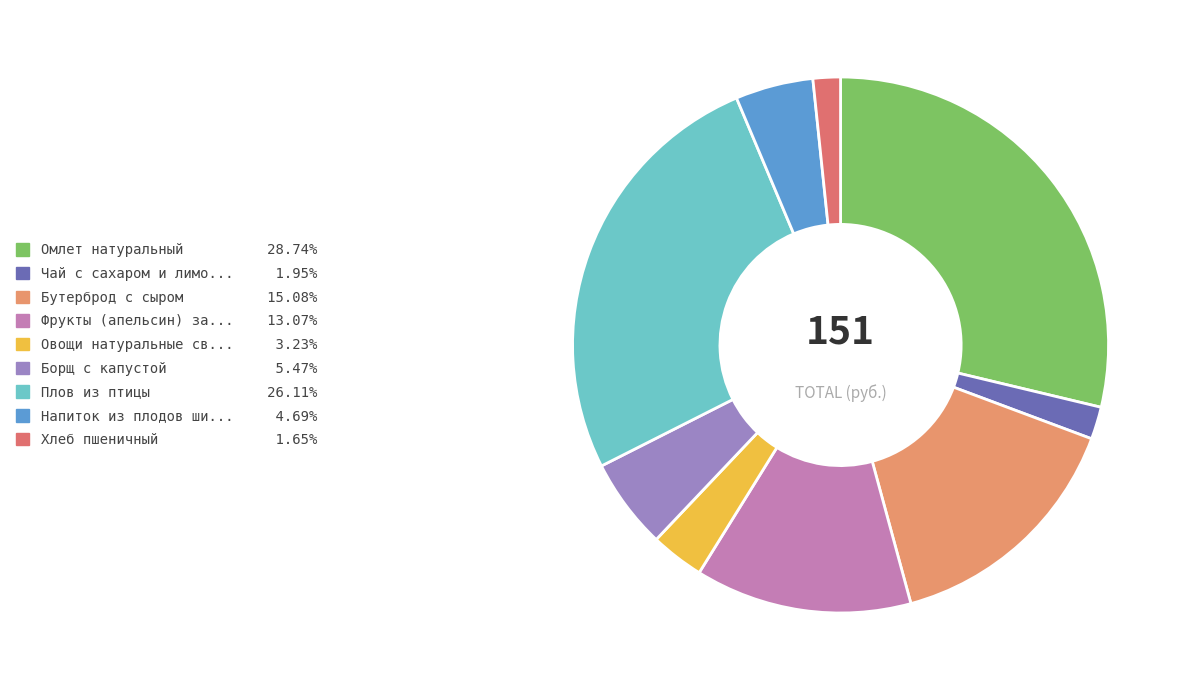

Count the number of slices in the pie.

9